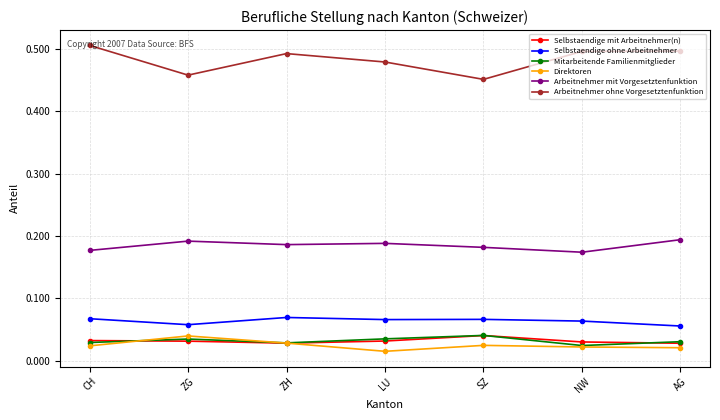

At how many categories does at least one series exceed 0?

7